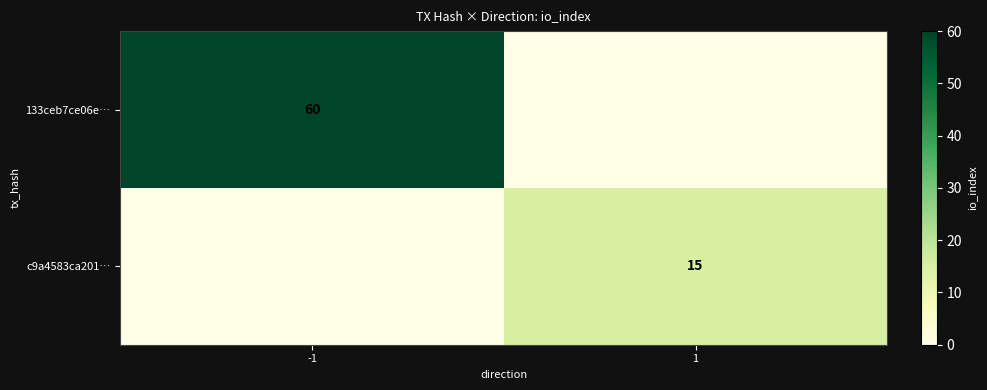

At how many categories does at least one series exceed 21?

1